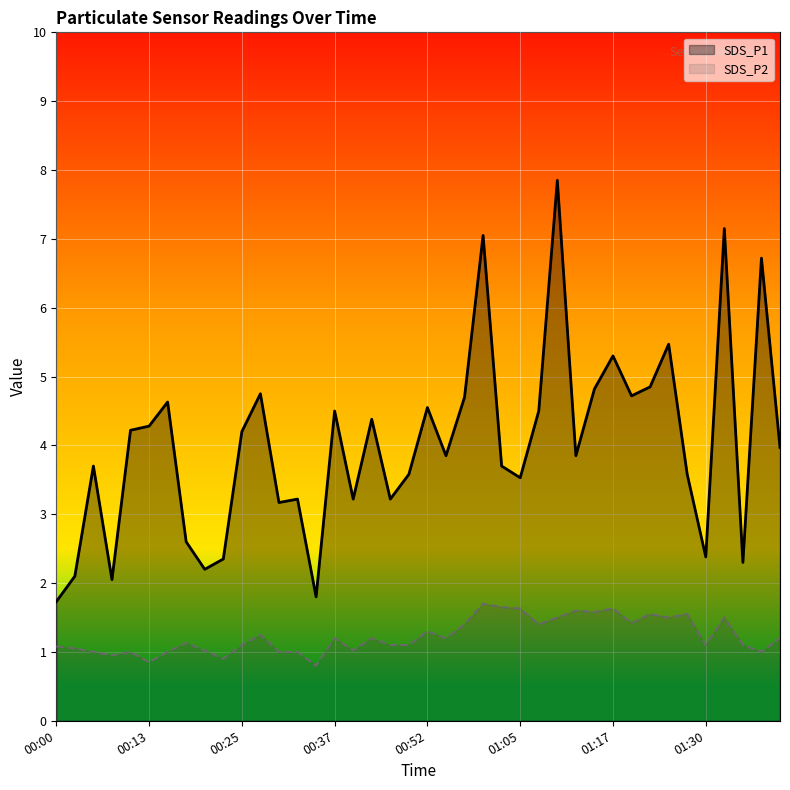

Which series has the largest range (max minus min)?

SDS_P1